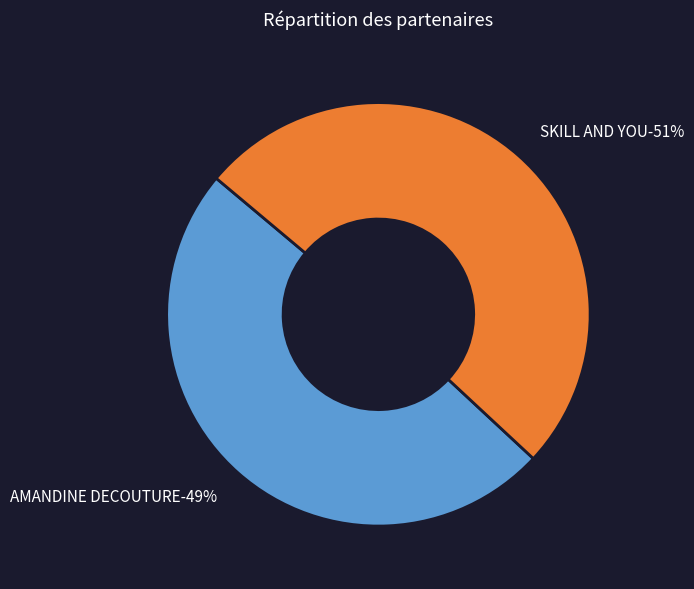

The SKILL AND YOU slice represents 51% of the pie. True or false?

True